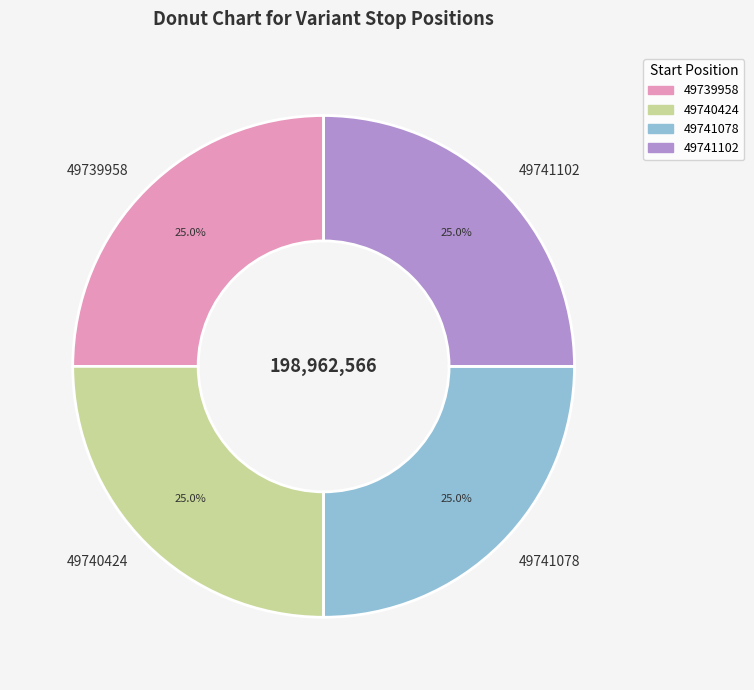

Is there any slice that represents more than half of the pie?

No